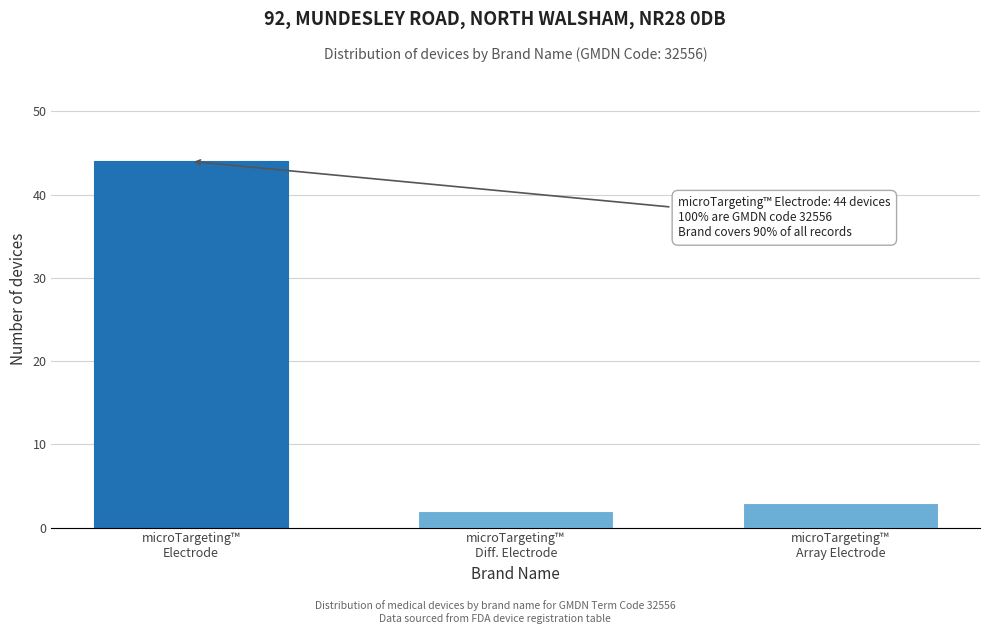

Reading right to left, transcribe all the data shown in this chart.

3	2	44